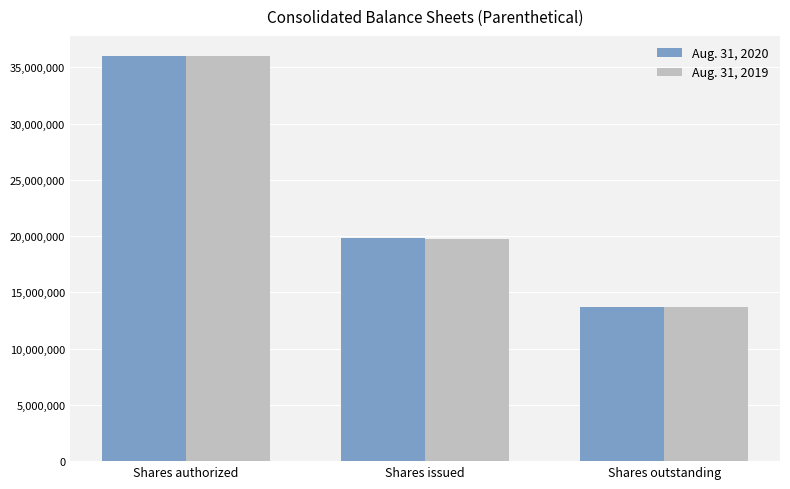

What is the label of the 2nd bar from the right?

Shares issued